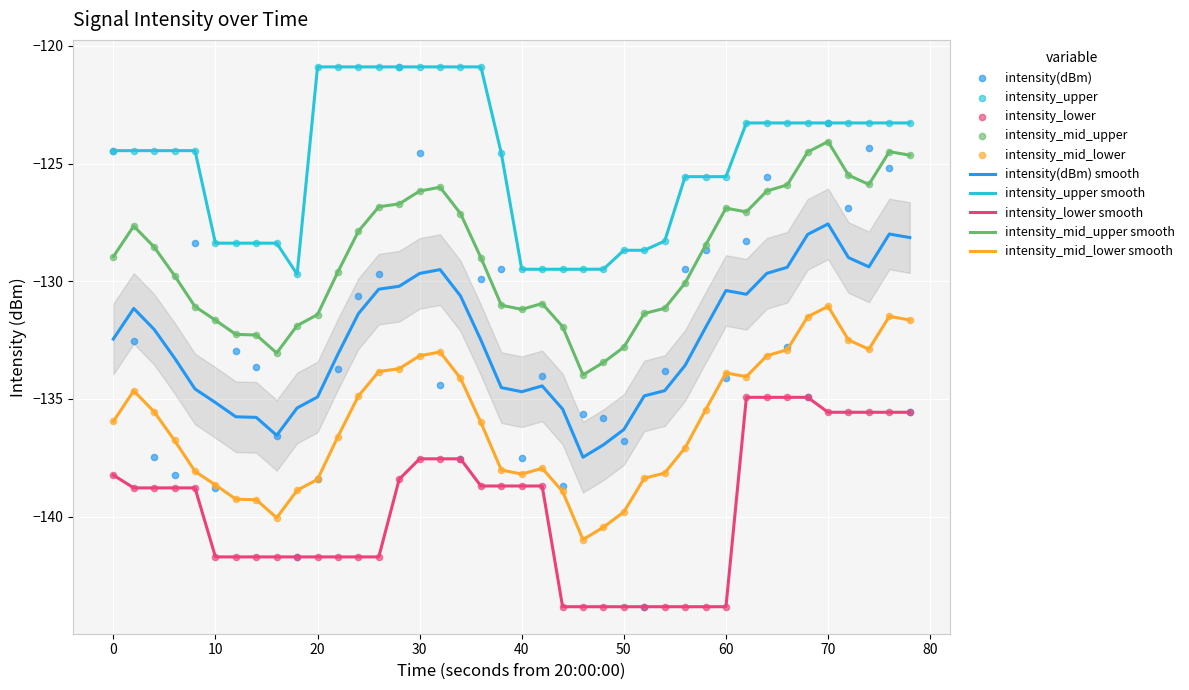

What is the change in value from 30 to 17?

-9.2